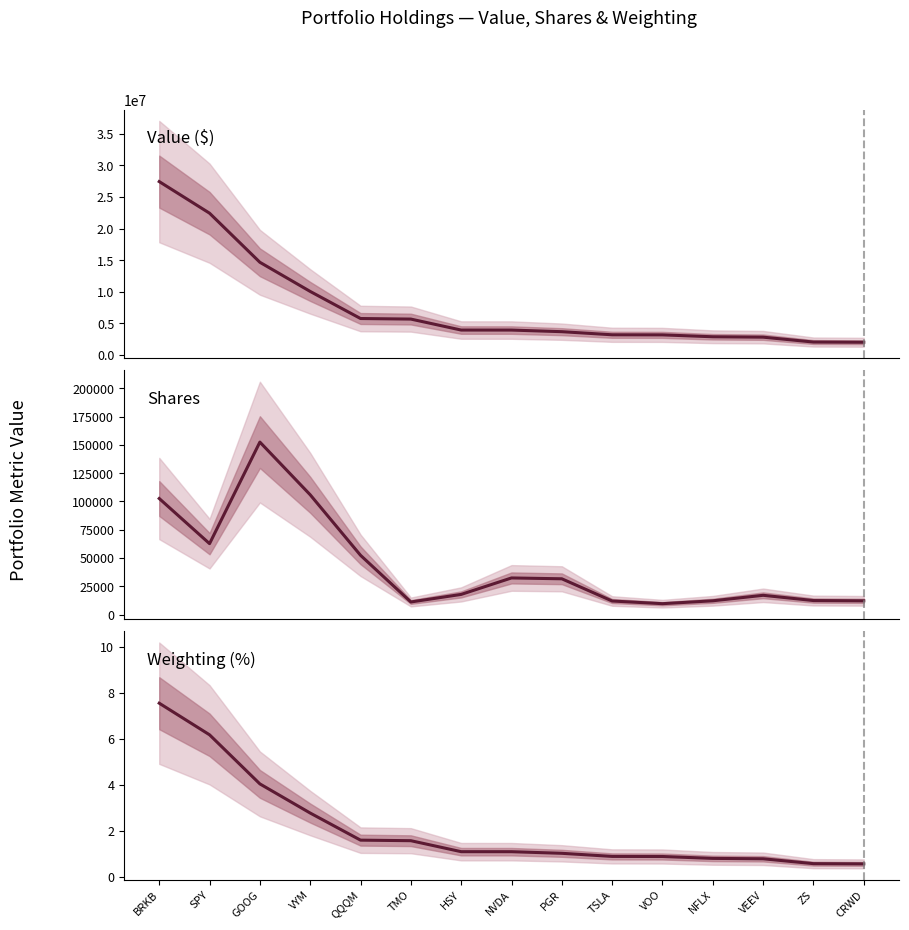

At which category does the chart reach its minimum across all series?

CRWD